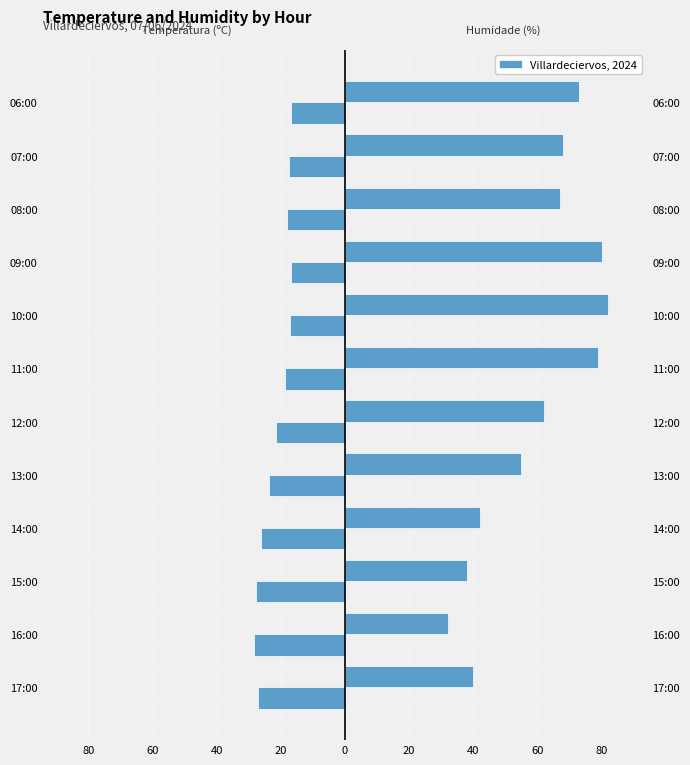

How many groups of bars are there?

12